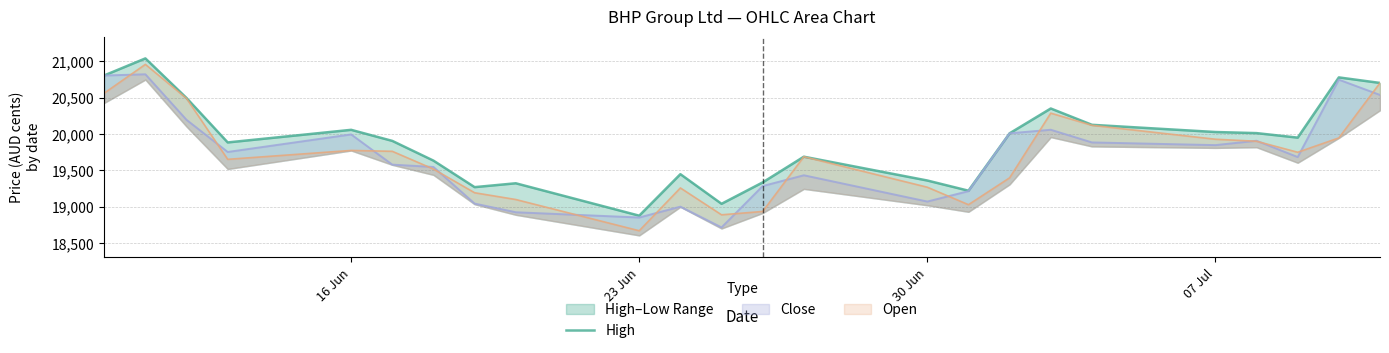

What is the sum of all values?

477333